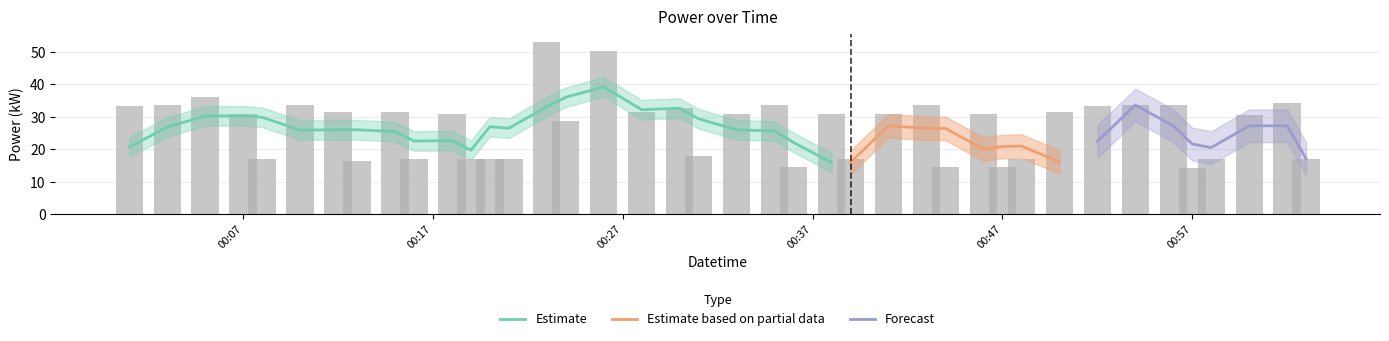

What is the minimum value for Estimate?

15.8